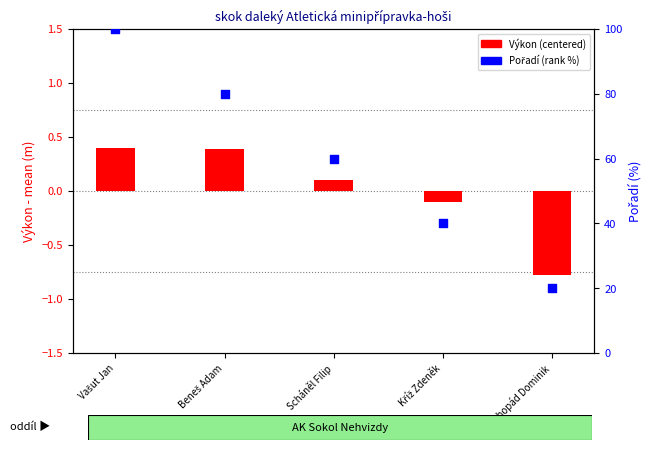

Which series has the largest total across all categories?

Pořadí (rank %)